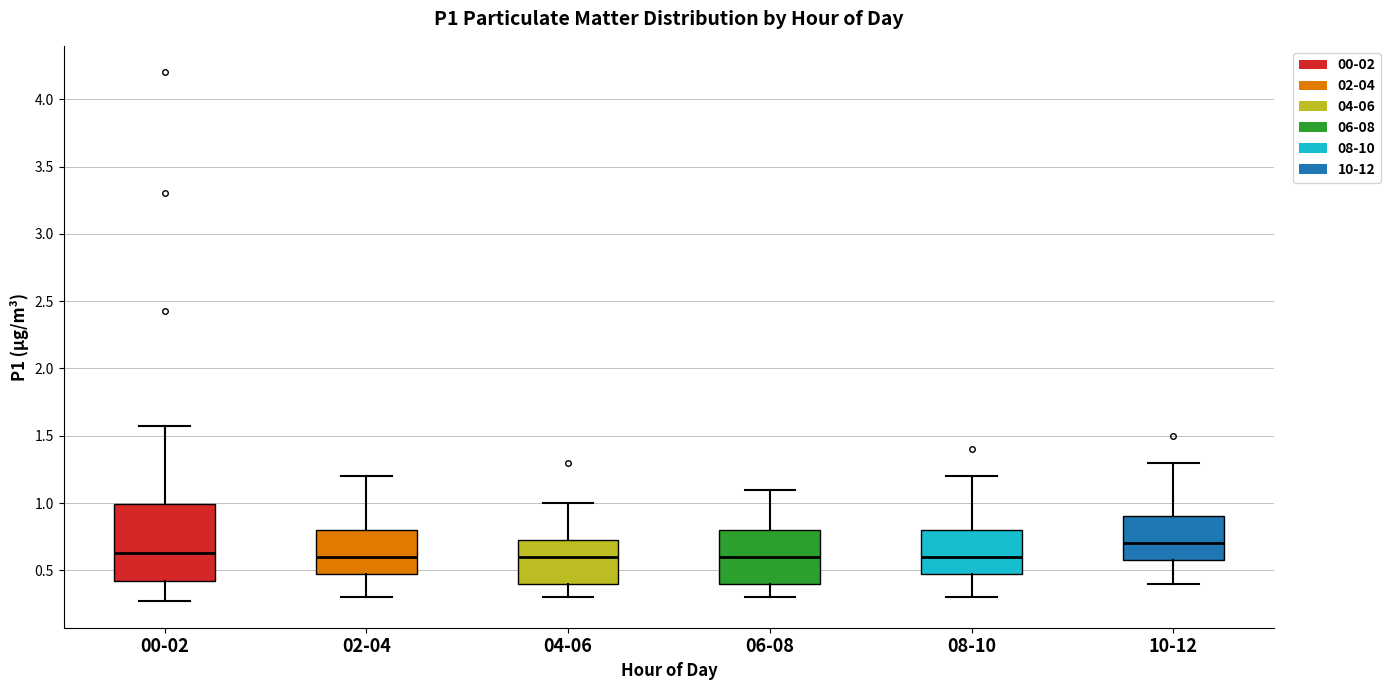

Which box is the tallest, from its lower edge to its upper edge?

00-02